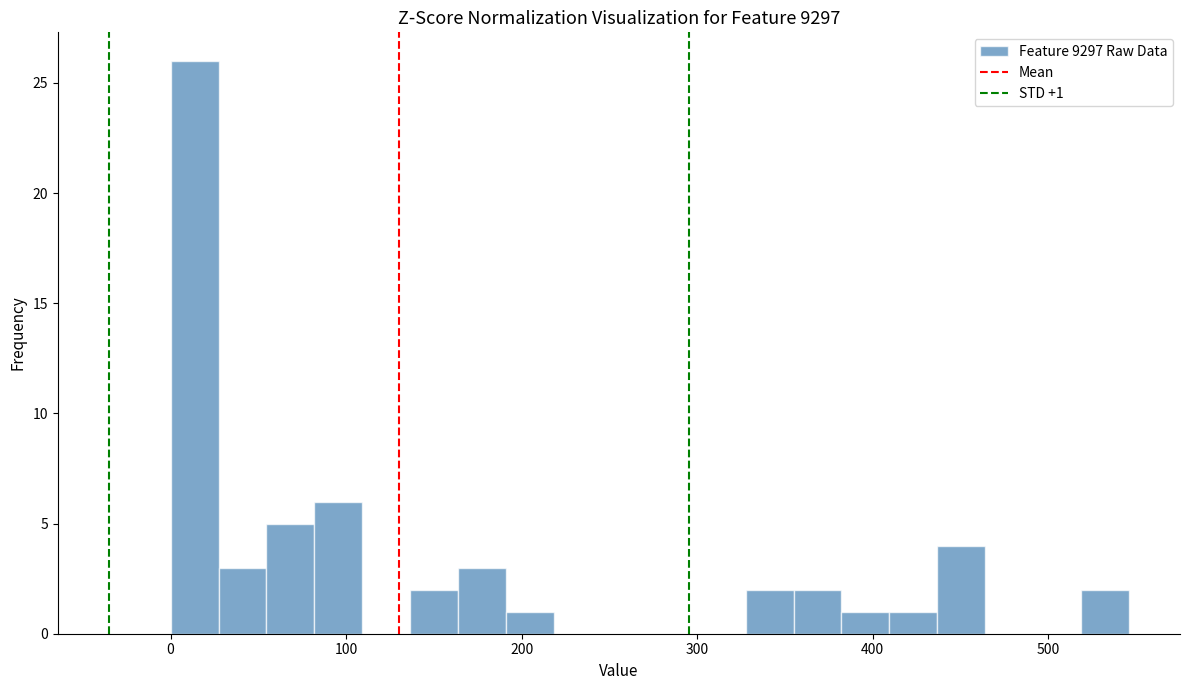

Read against the x-axis, roughly where is the centre of the tallest bar?

10